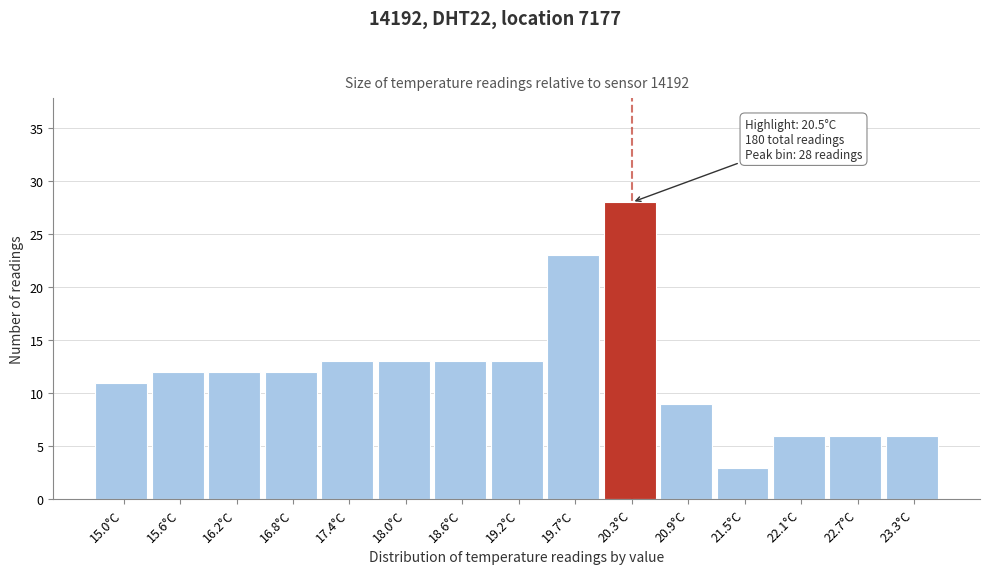

Reading left to right, transcribe all the data shown in this chart.

11	12	12	12	13	13	13	13	23	28	9	3	6	6	6